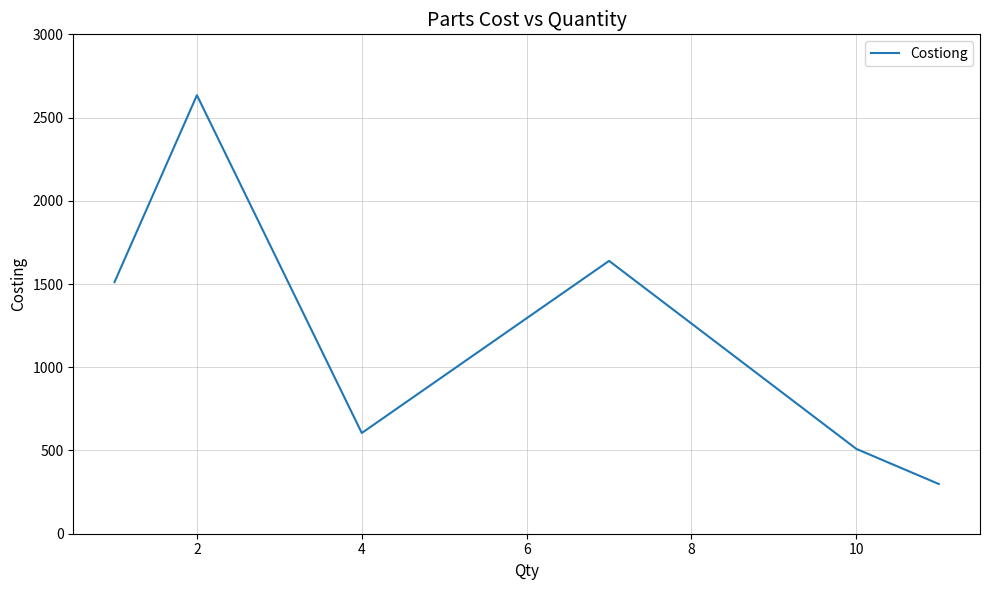

What is the average value?

1199.7